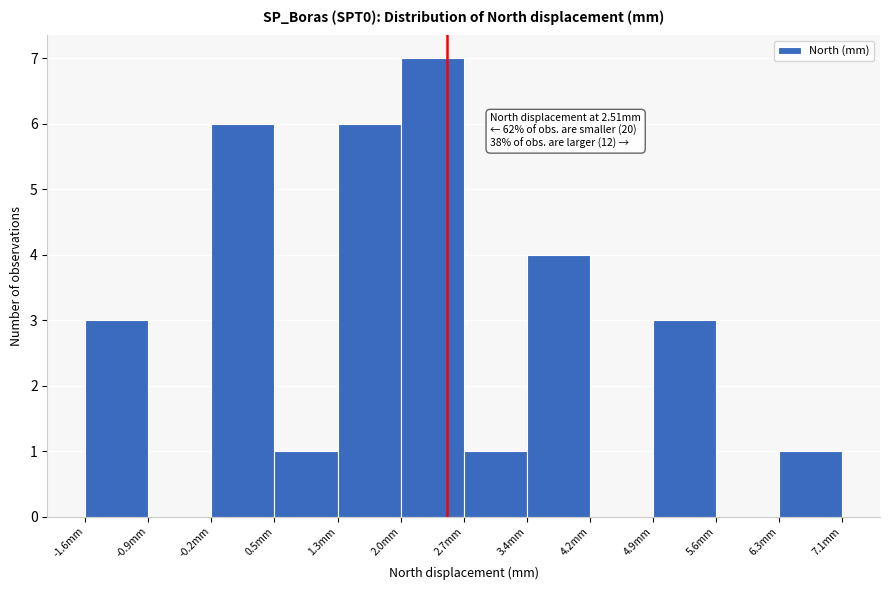

Which range on the x-axis has the tallest bar?

2.0 to 2.7